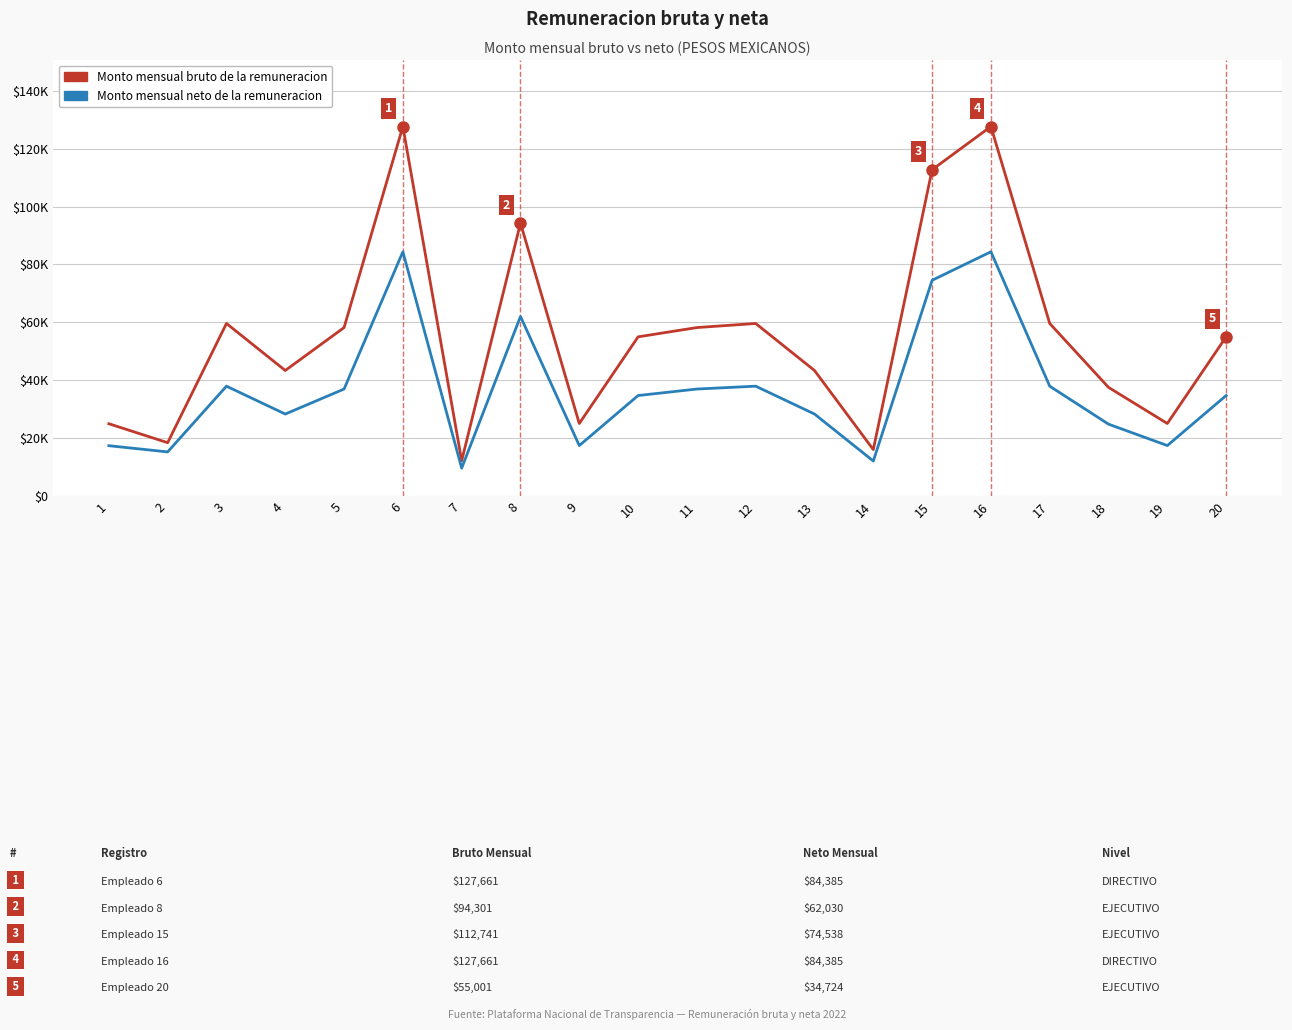

Which series has the widest spread of values?

Monto mensual bruto de la remuneracion